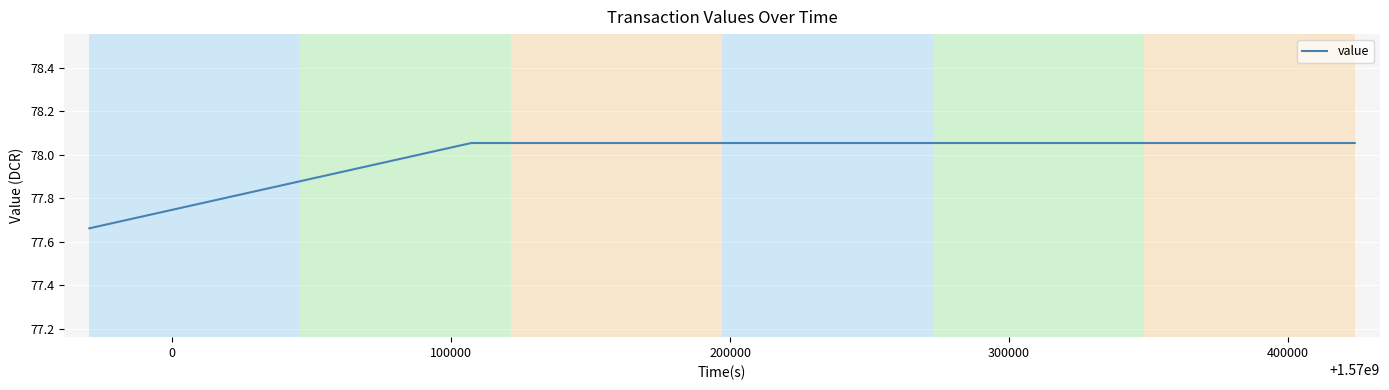

What is the difference between the maximum and minimum values?

0.4